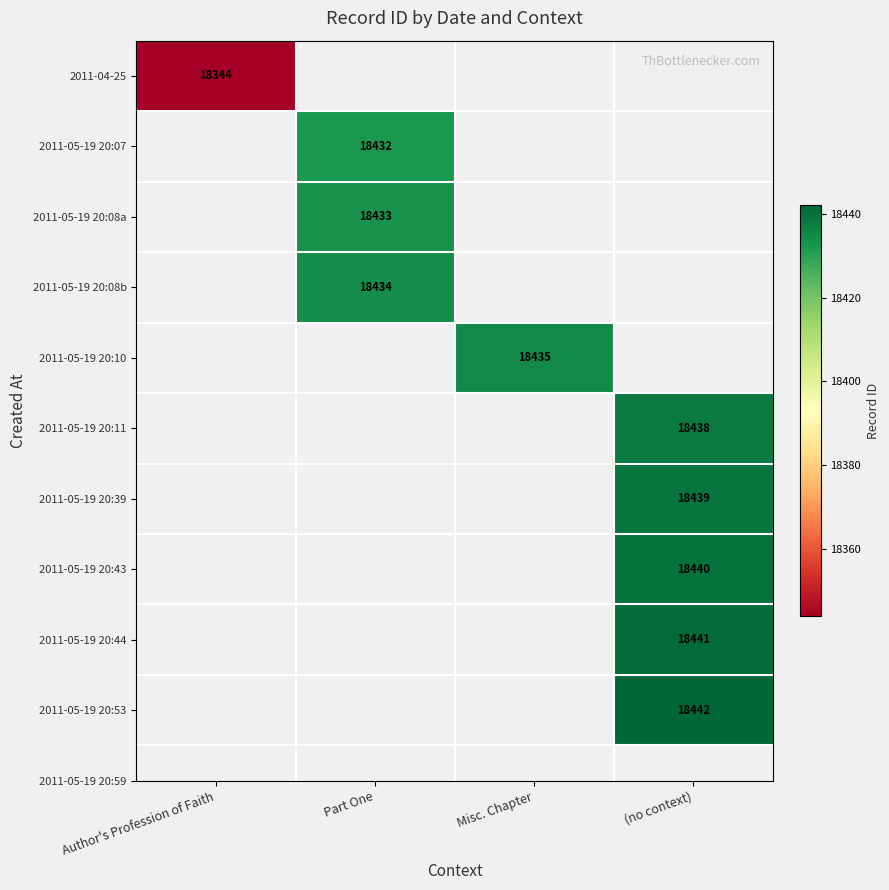

The value of 2011-05-19 20:53 at (no context) is 28764. True or false?

False